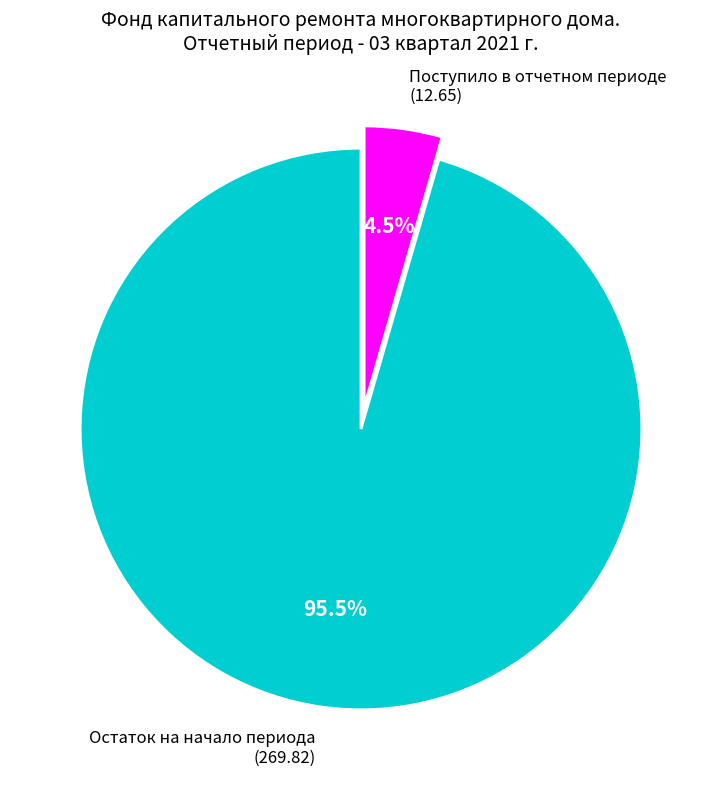

Combined, what portion of the pie is Остаток на начало периода (269.82) and Поступило в отчетном периоде (12.65)?

100.0%